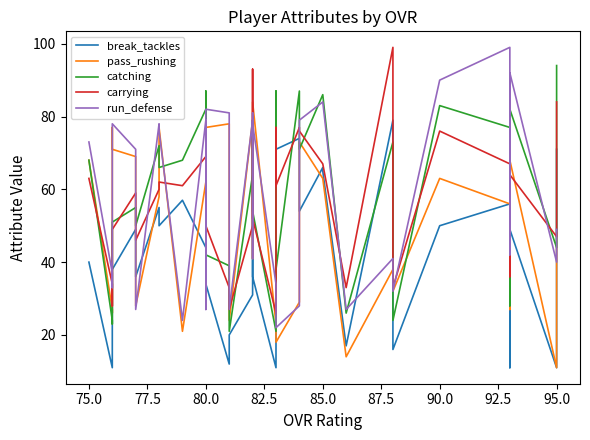

How many data points in carrying are less than 62?

20